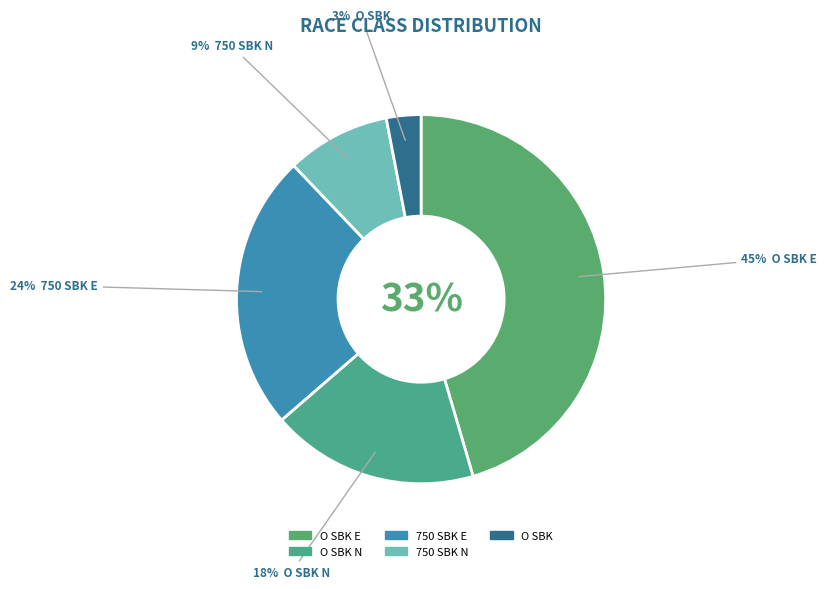

To the nearest percent, what percentage of the pie is O SBK?

3%